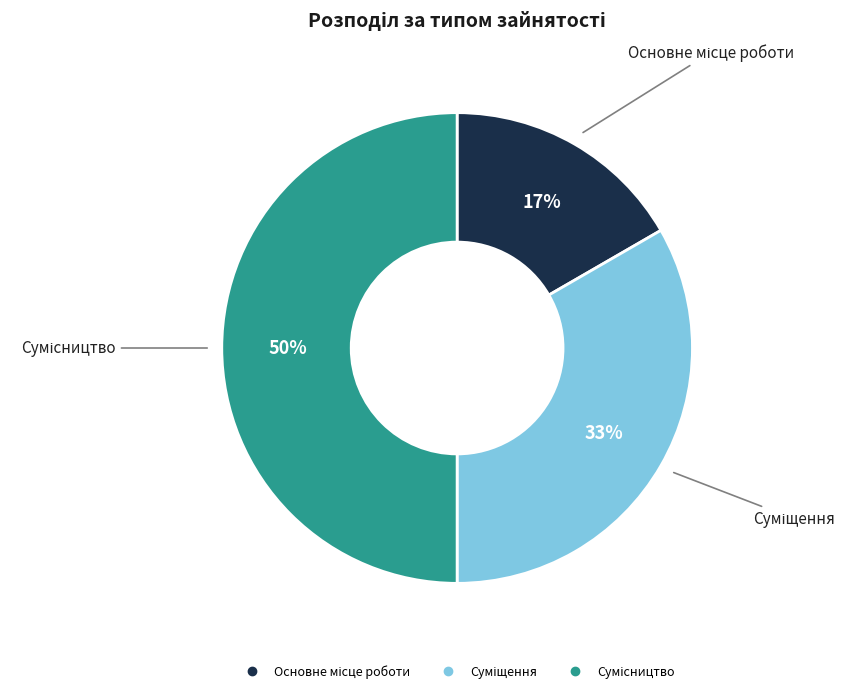

To the nearest percent, what is the average slice percentage?

33%